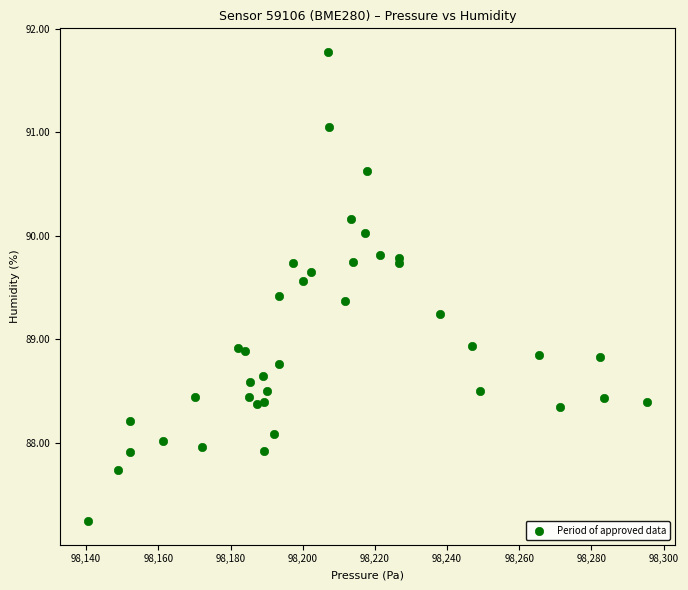

What is the range of Y values (max minus min)?

4.5